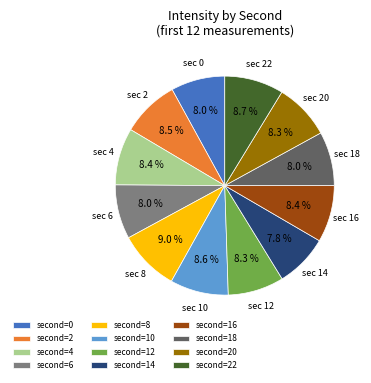

Does any single category account for the majority?

No